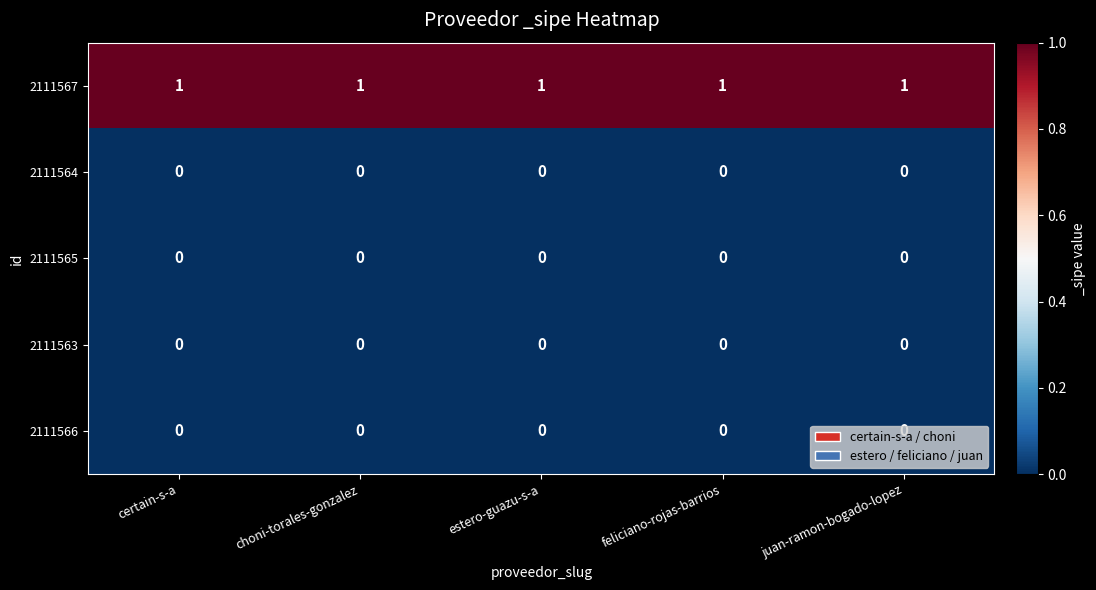

What is the maximum value shown in the chart?

1